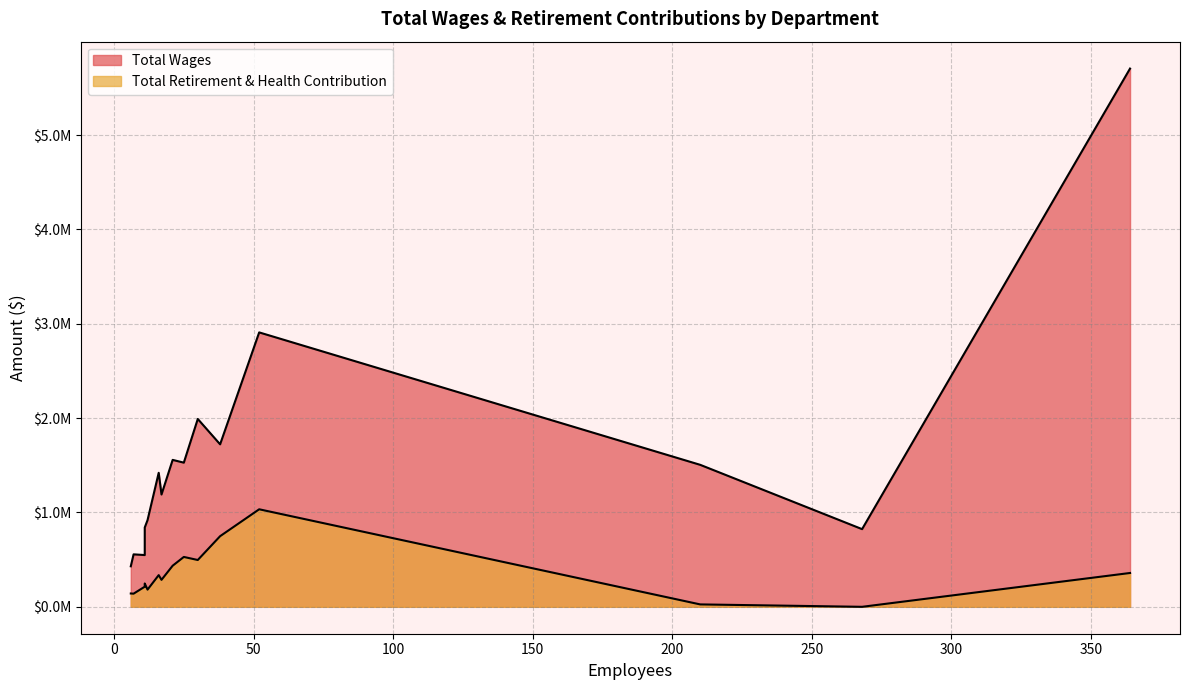

What is the label of the 6th point from the left?

Information Sys/Library